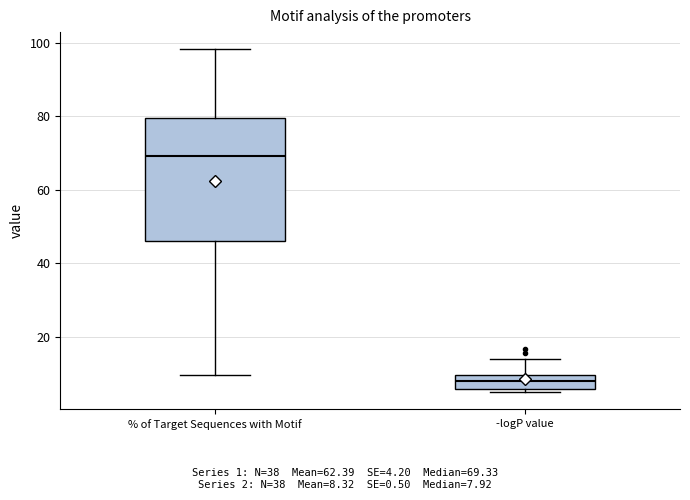

Reading left to right, transcribe this box plot: for each box, give where its median line is, the range the box spans, and where its two whiskers end, as read against the y-axis. The values are not printed on the chart, so give them approximately, as read against the axis.

% of Target Sequences with Motif: median 70, box 46 to 80, whiskers 10 to 98
-logP value: median 8, box 6 to 10, whiskers 4 to 14